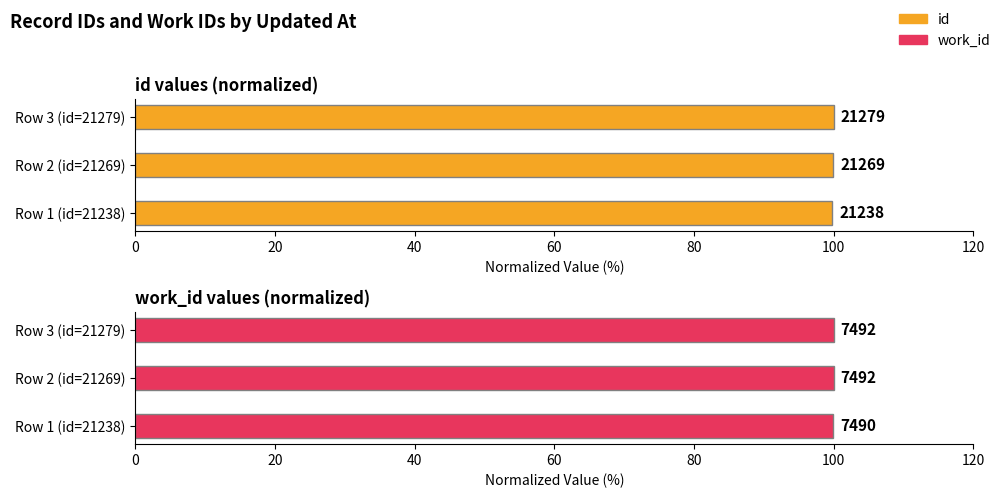

What is the lowest value of the work_id series?

100.0